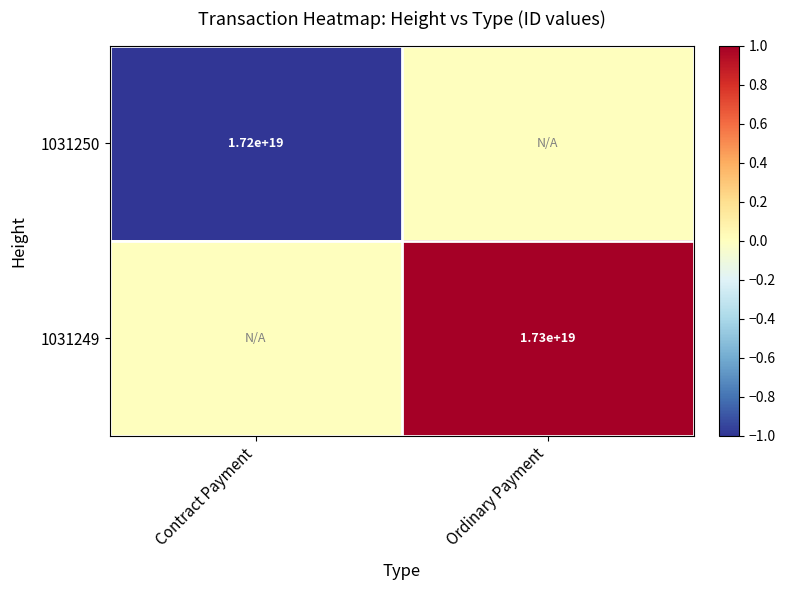

True or false: 1031250 has a value of 29715939709920583680 at Contract Payment.

False